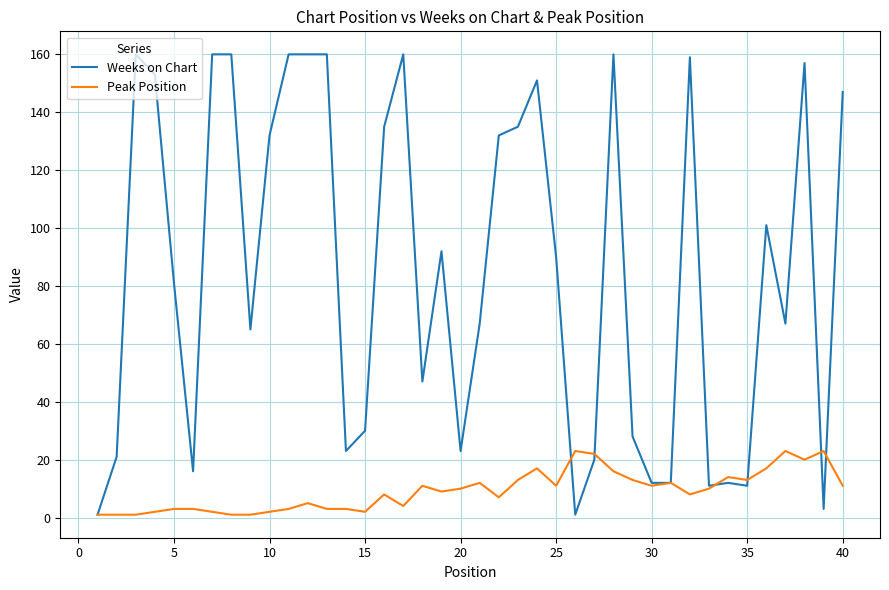

Which series has the largest total across all categories?

Weeks on Chart